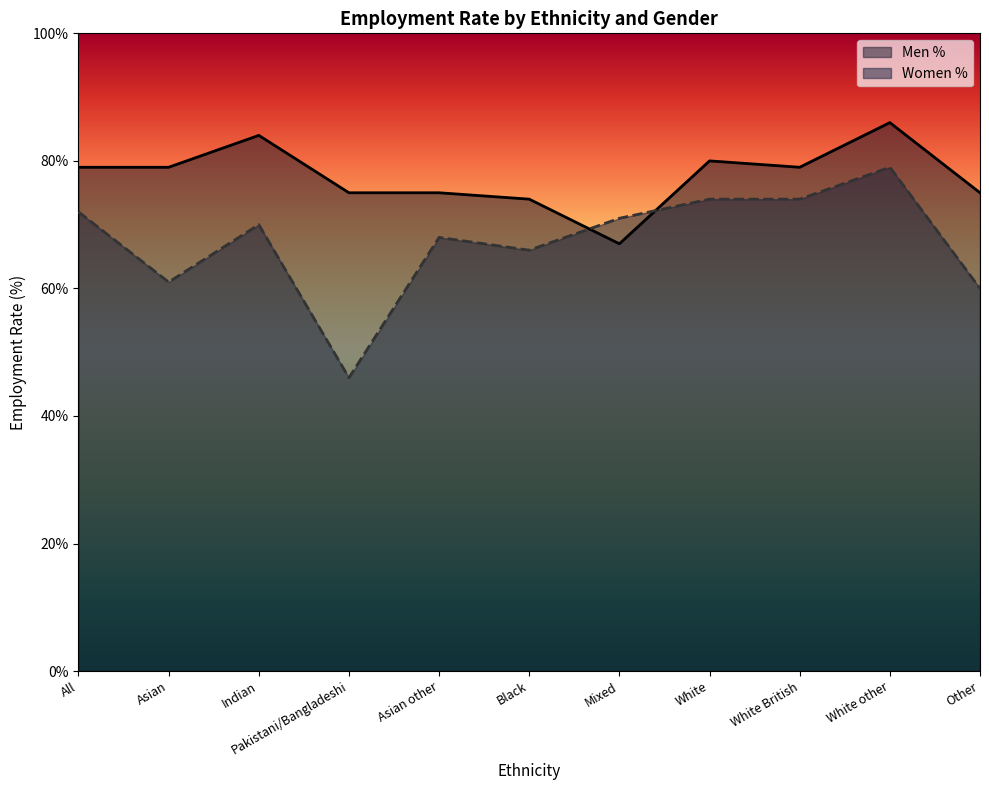

In Men %, how many points are higher than both neighbors (excluding endpoints)?

3